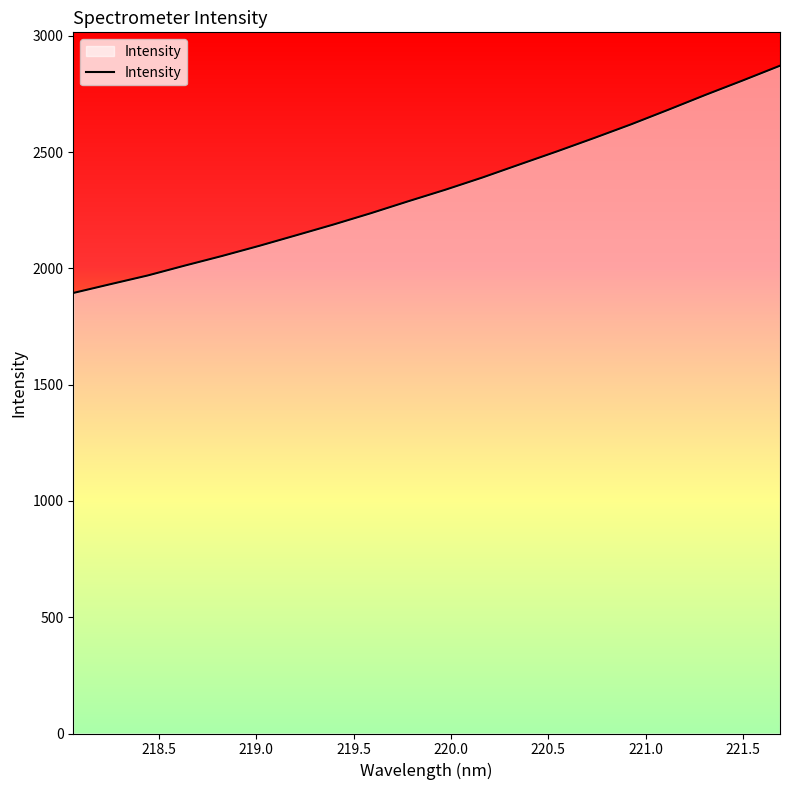

What is the difference between the maximum and minimum values?

977.4